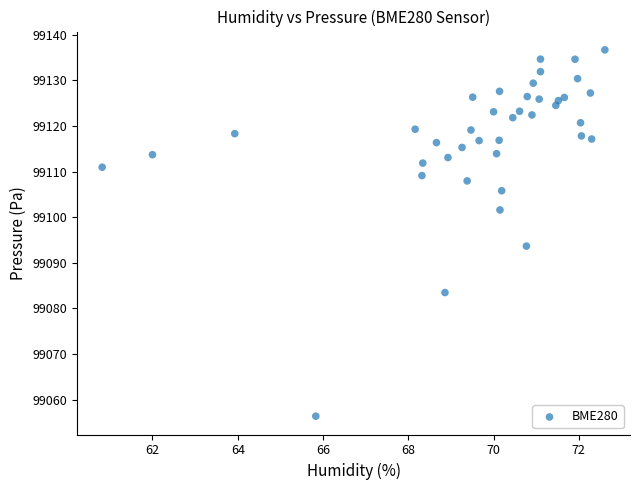

What Y value in the scatter plot is closest to 99096?

99093.7